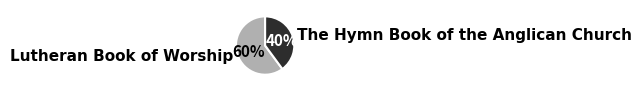

What is the majority slice?

Lutheran Book of Worship